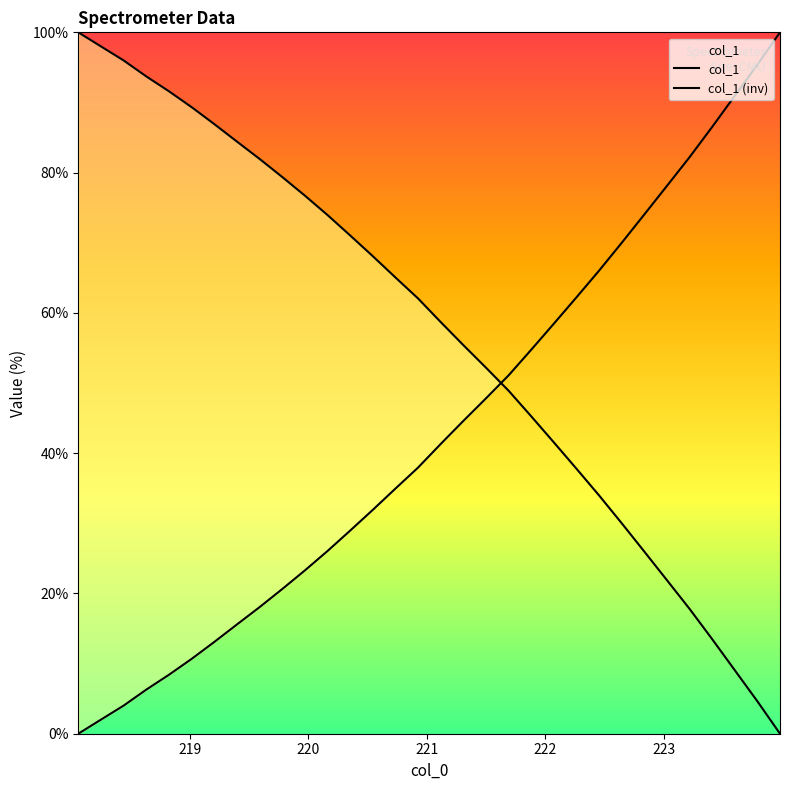

Does the chart display data point markers on the line(s)?

No